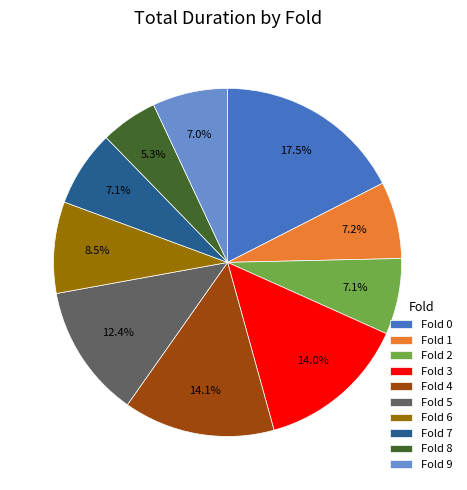

Which slice is the smallest?

Fold 8